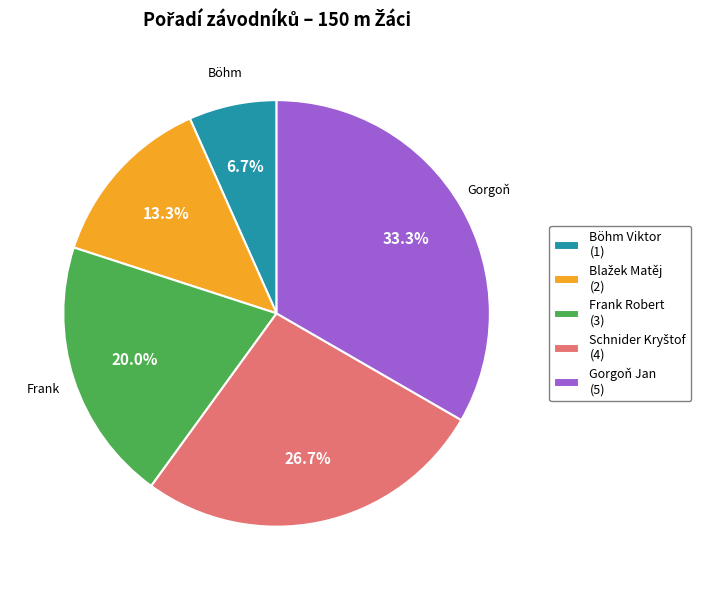

Combined, what portion of the pie is Frank Robert (3) and Gorgoň Jan (5)?

53.3%